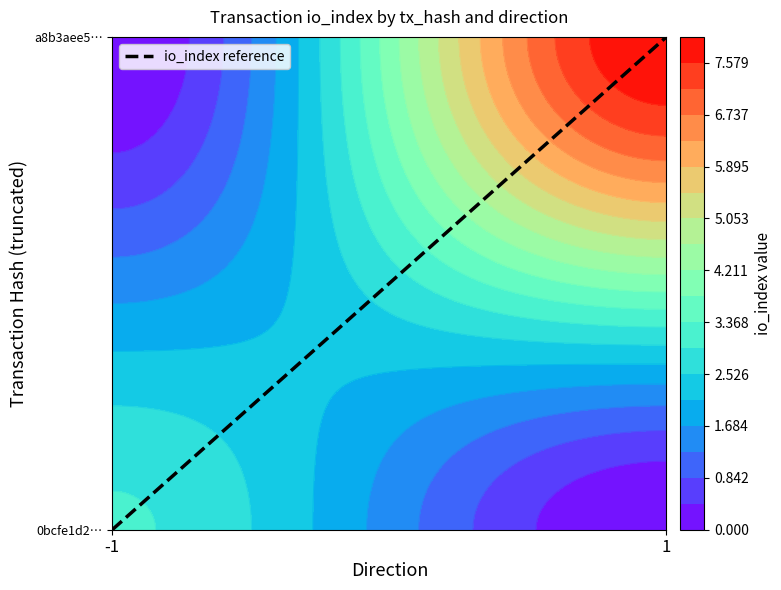

Which label corresponds to the largest value in the chart?

1